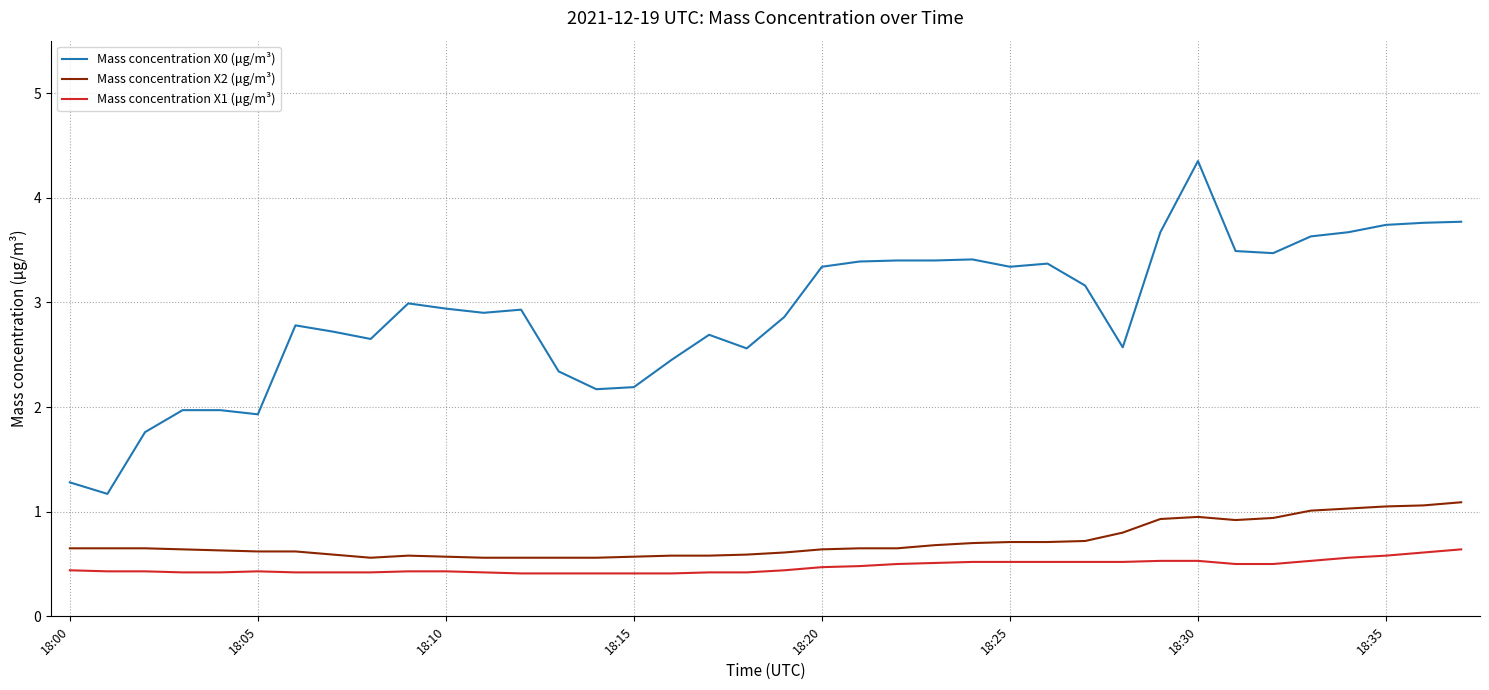

Which series has the largest total across all categories?

Mass concentration X0 (μg/m³)